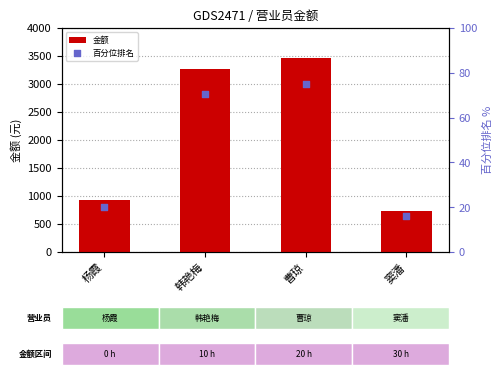

Which series has the widest spread of Y values?

金额